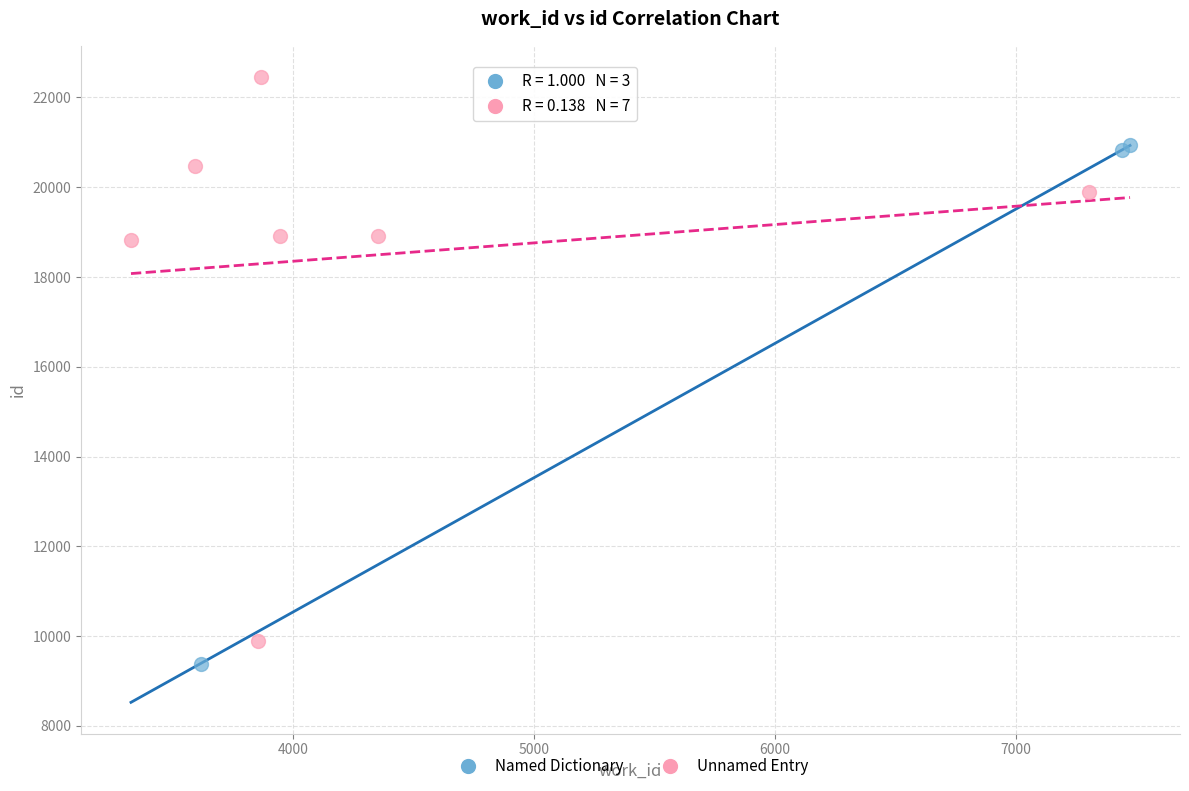

Which series has the largest Y range (max minus min)?

Unnamed Entry